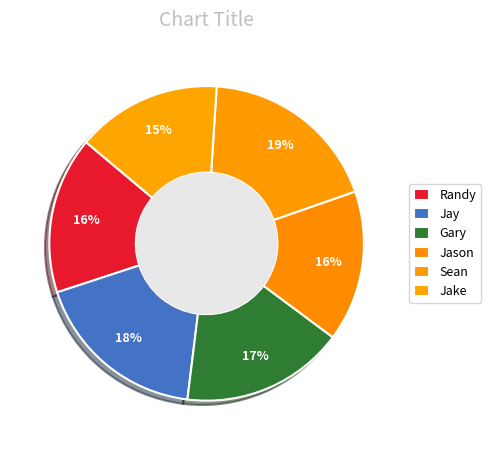

What is the change in value from Jay to Sean?

+1